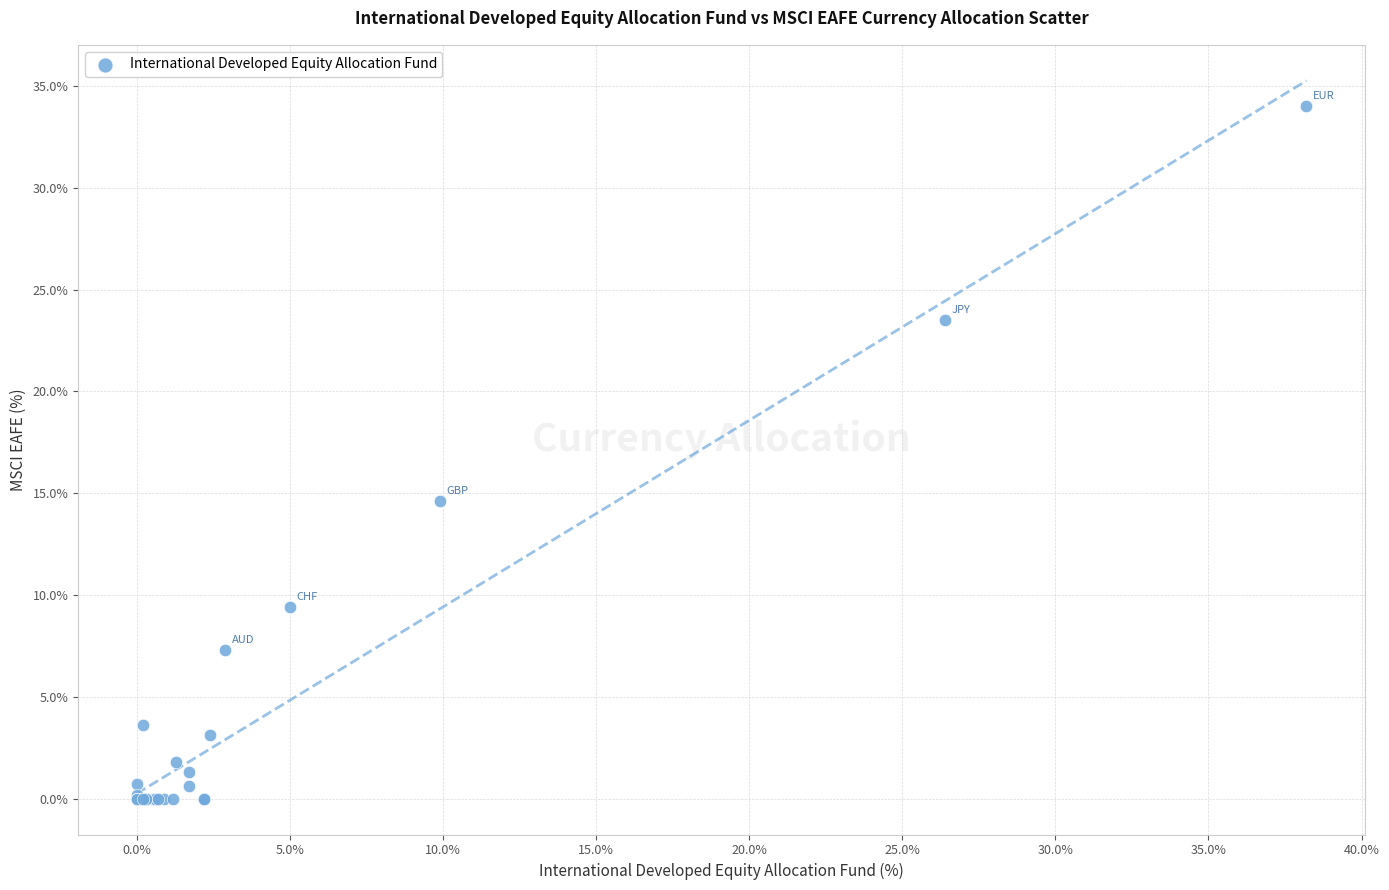

What Y value in the scatter plot is closest to 17?

14.6